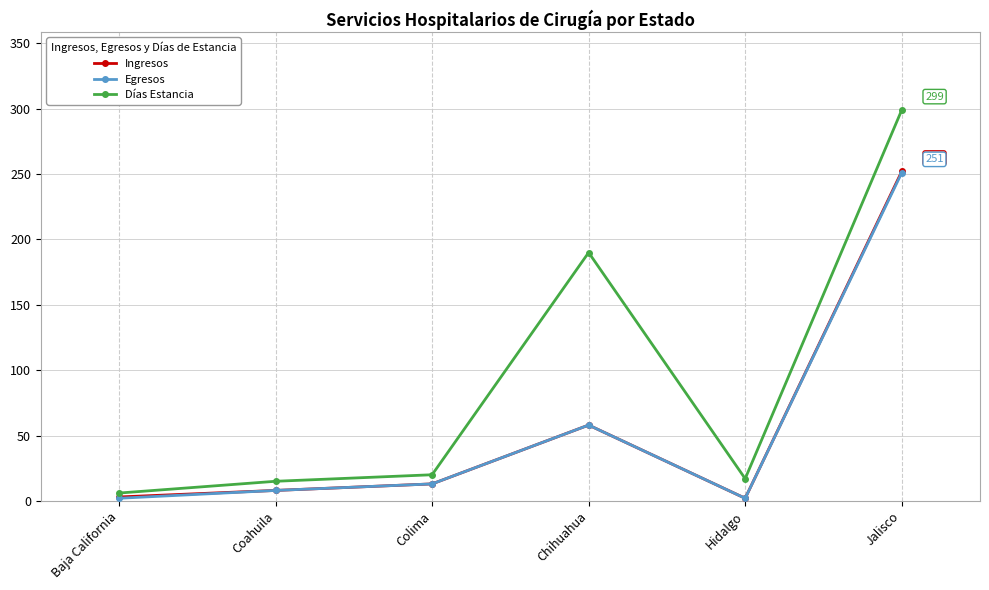

What position from the right is Coahuila?

5